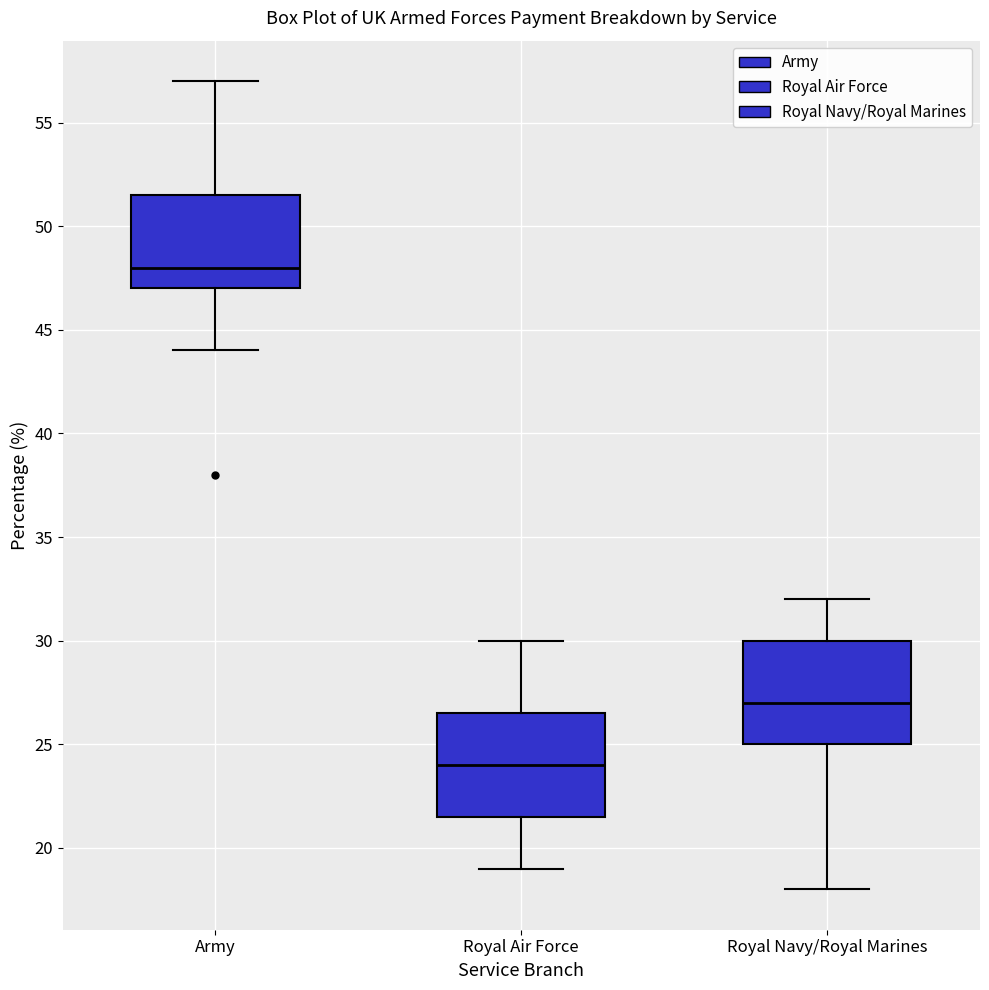

Reading left to right, read every box against the y-axis: the position of its median line, the range the box covers, and the ends of its whiskers. The values are not printed on the chart, so give them approximately, as read against the axis.

Army: median 48.0, box 47.0 to 51.5, whiskers 44.0 to 57.0
Royal Air Force: median 24.0, box 21.5 to 26.5, whiskers 19.0 to 30.0
Royal Navy/Royal Marines: median 27.0, box 25.0 to 30.0, whiskers 18.0 to 32.0